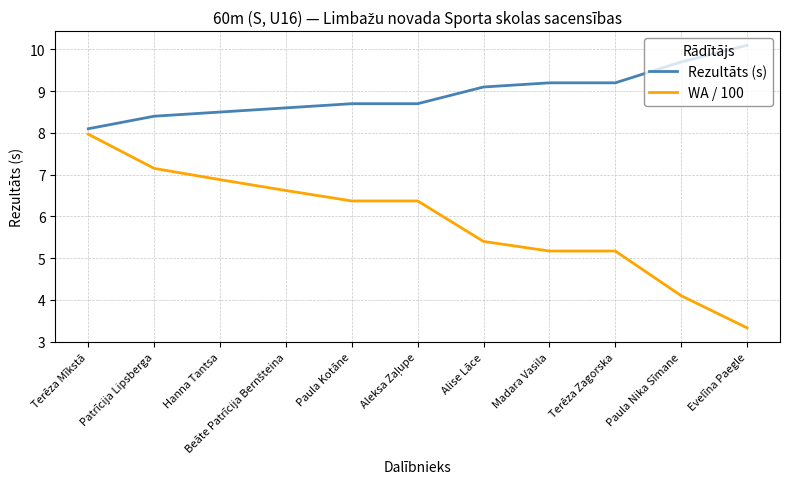

Is it true that Rezultāts (s) equals 9.7 at Paula Nika Sīmane?

True